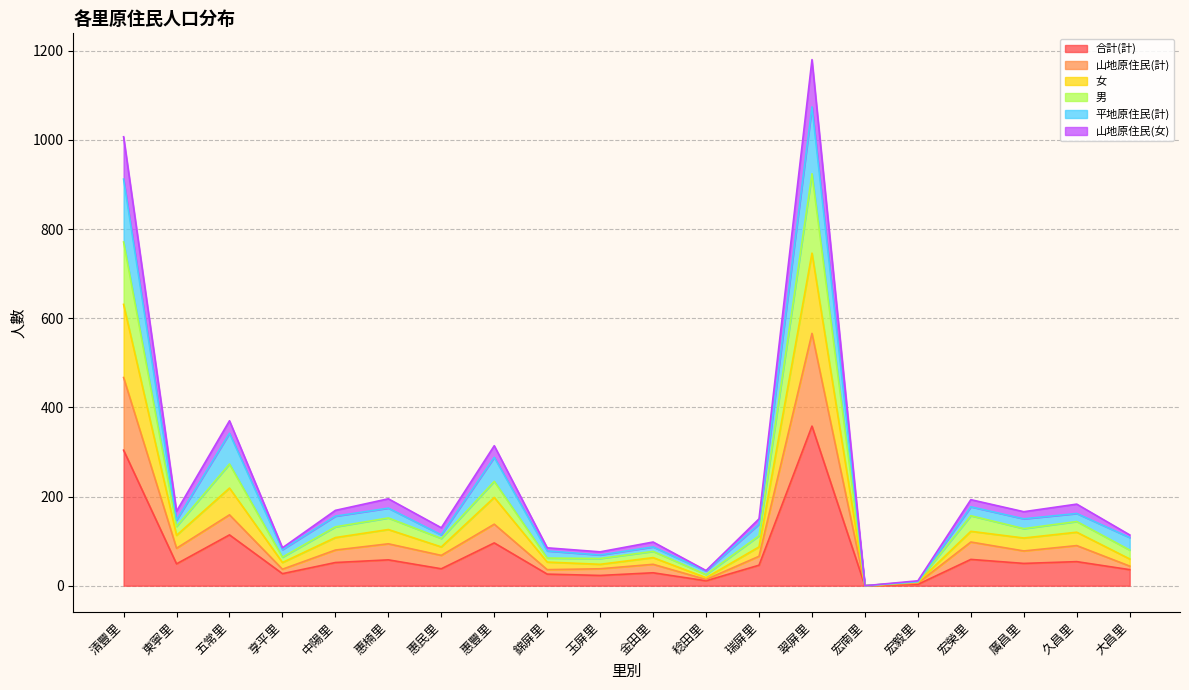

At which label is 合計(計) closest to 179?

五常里